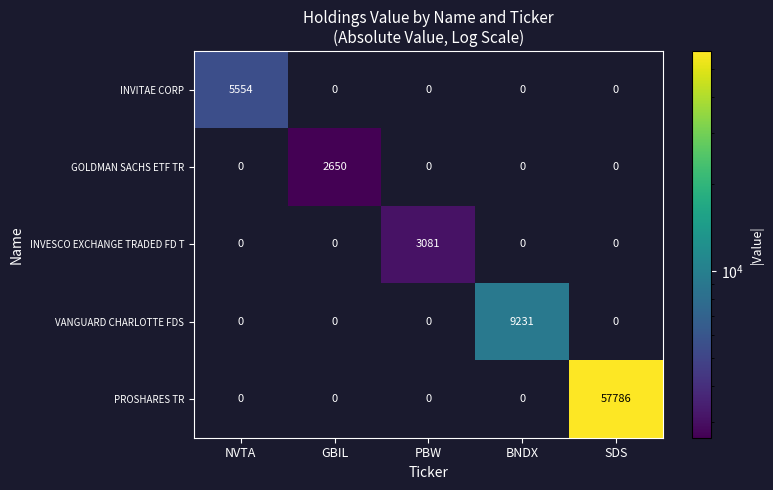

The value of VANGUARD CHARLOTTE FDS at PBW is 5632. True or false?

False